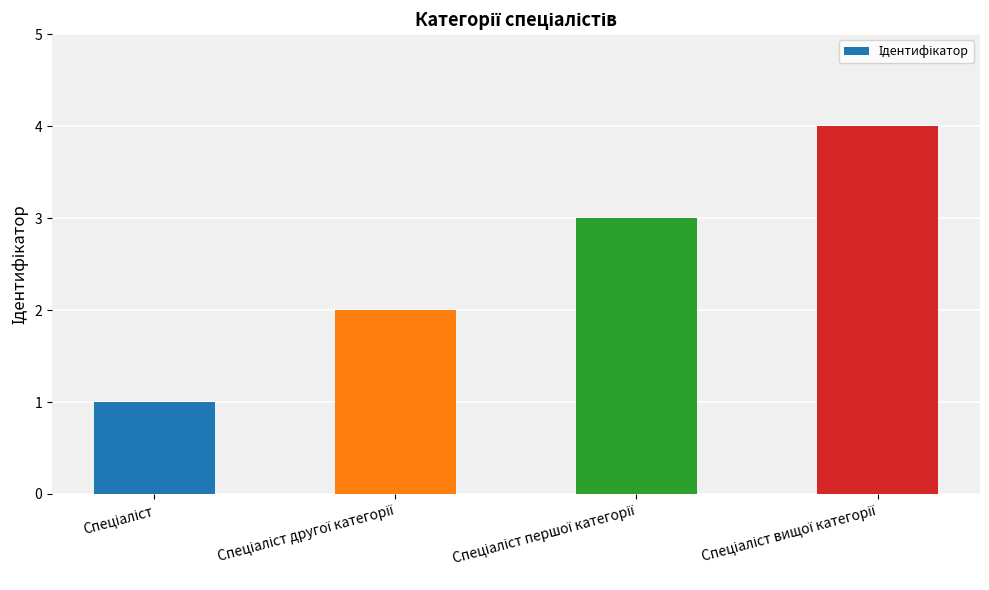

What is the greatest value displayed?

4